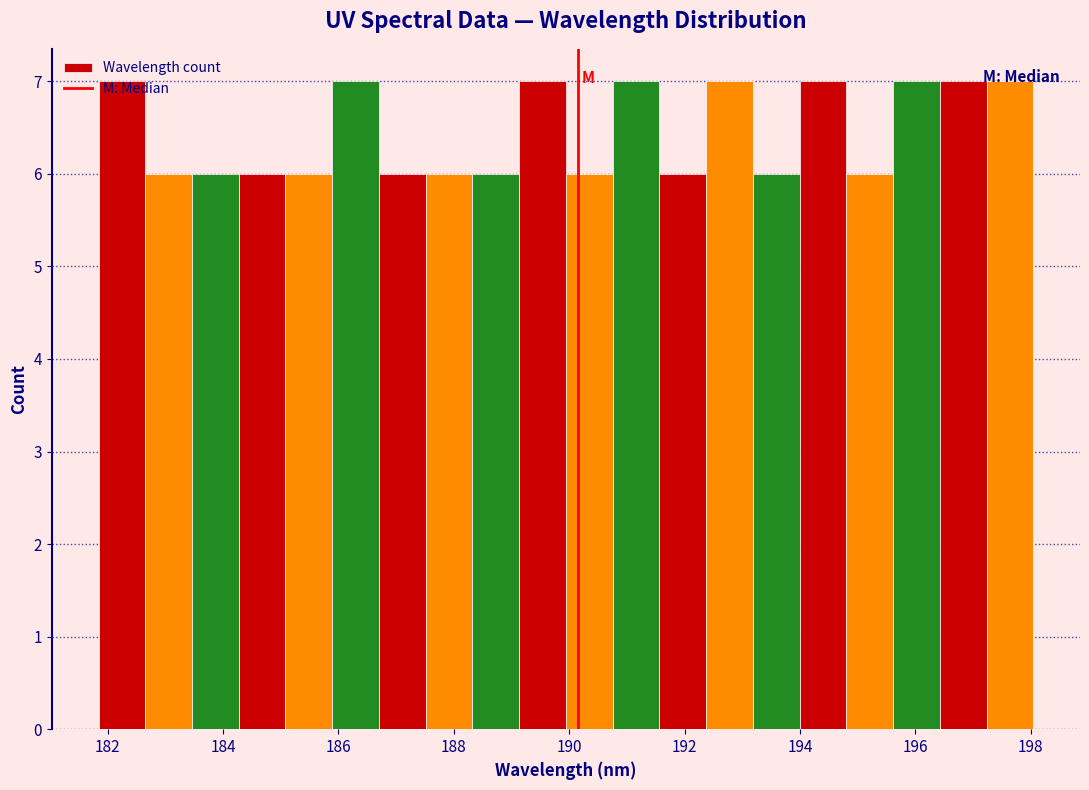

What is the height of the bar covering 195.6 to 196.4 on the x-axis? Neither the bar edges nor the heights are printed on the chart, so give them approximately, as read against the axes.

7